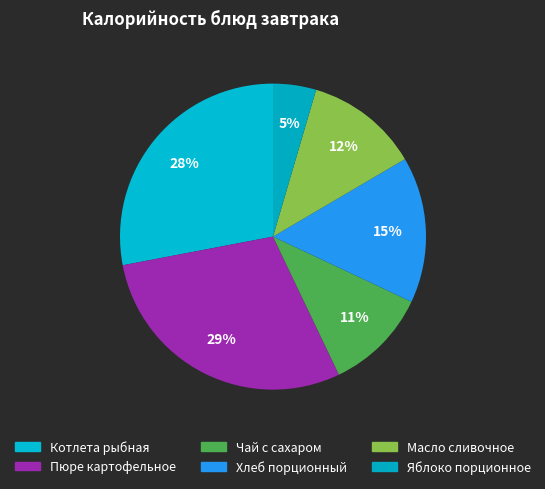

What is the largest slice in the pie chart?

Пюре картофельное